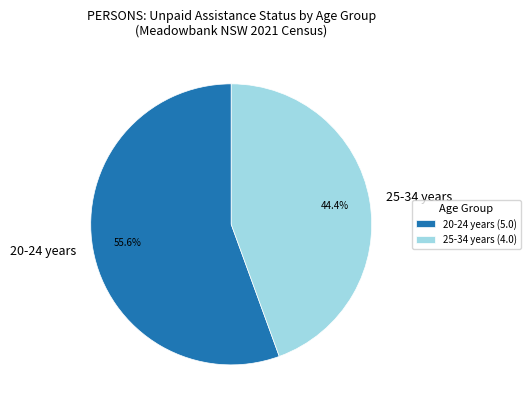

Is there any slice that represents more than half of the pie?

Yes